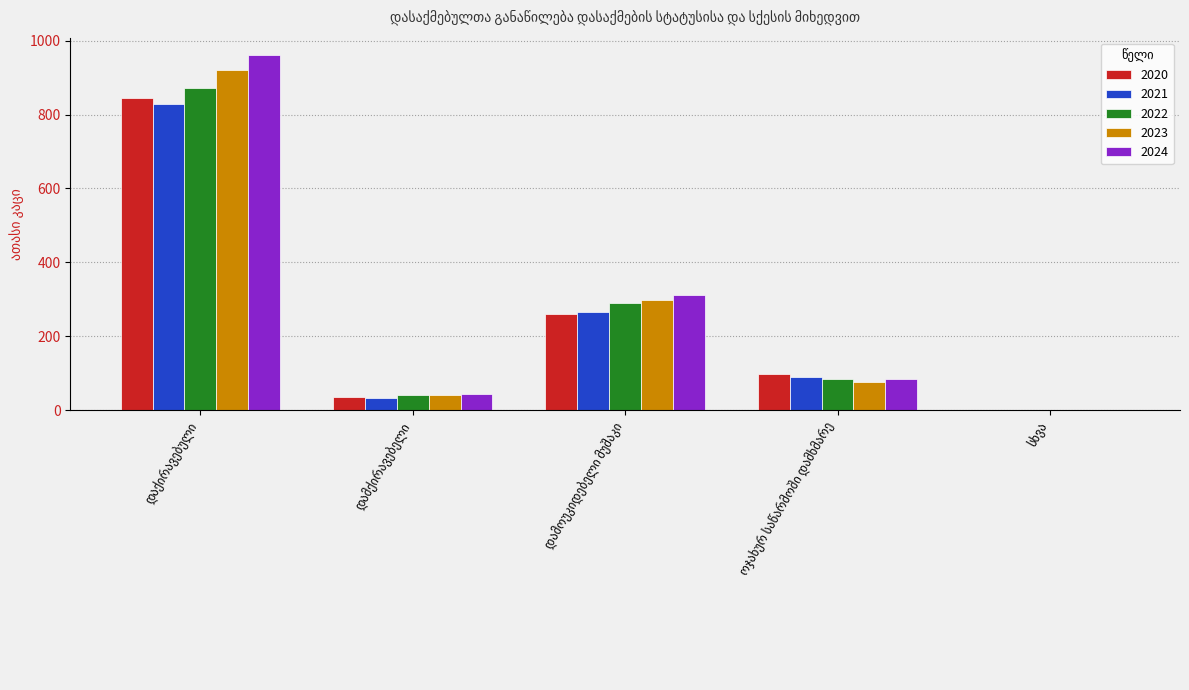

What is the maximum value shown in the chart?

960.4